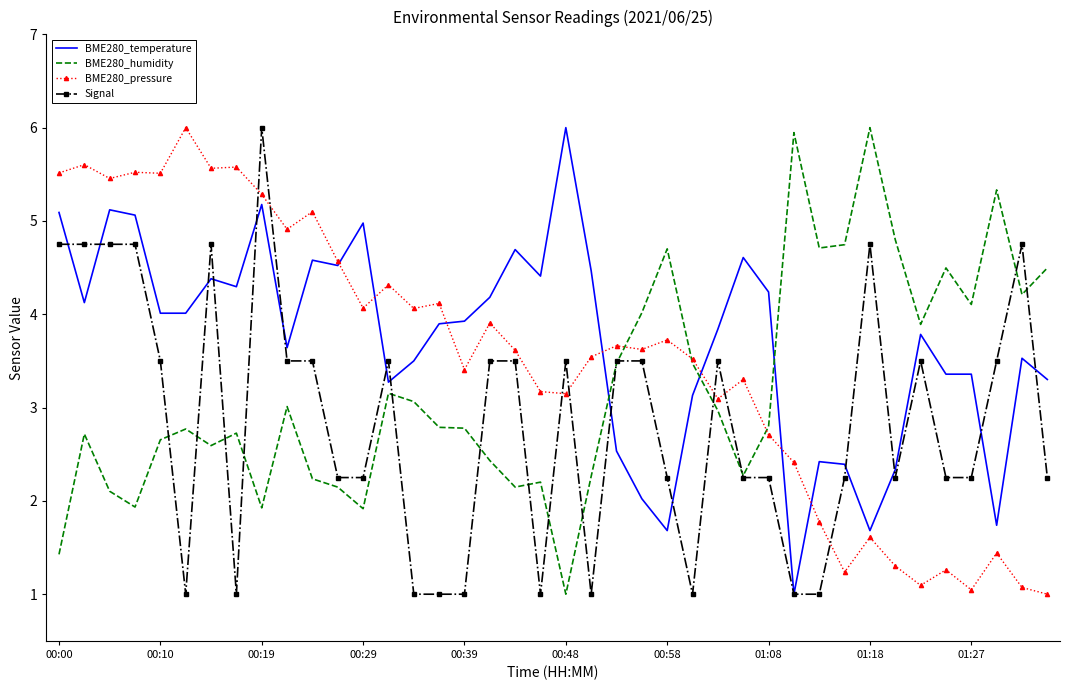

True or false: BME280_temperature and BME280_humidity cross at least once.

True